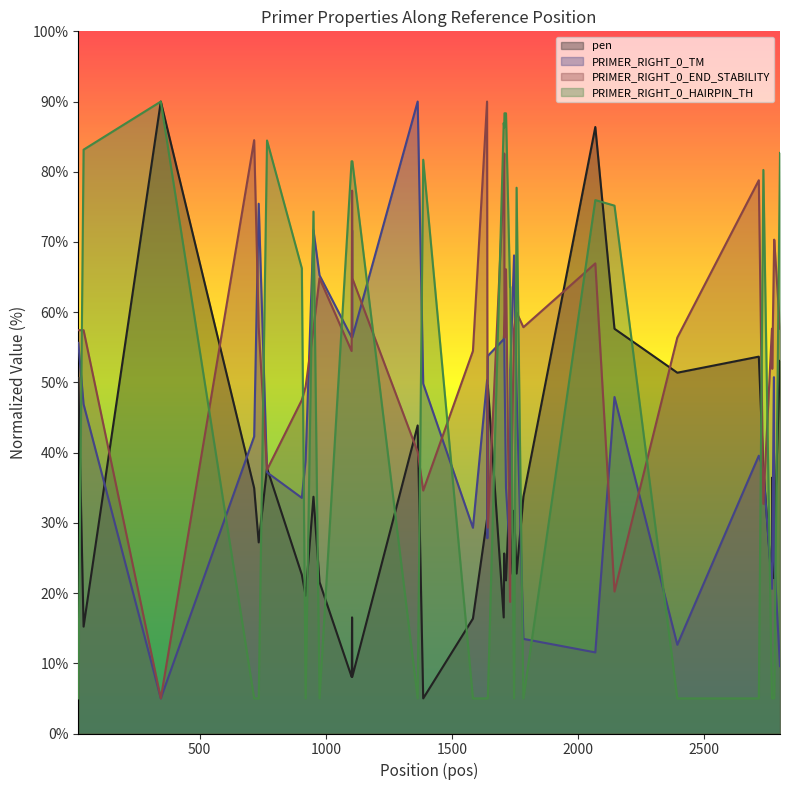

How many lines are shown in the chart?

4